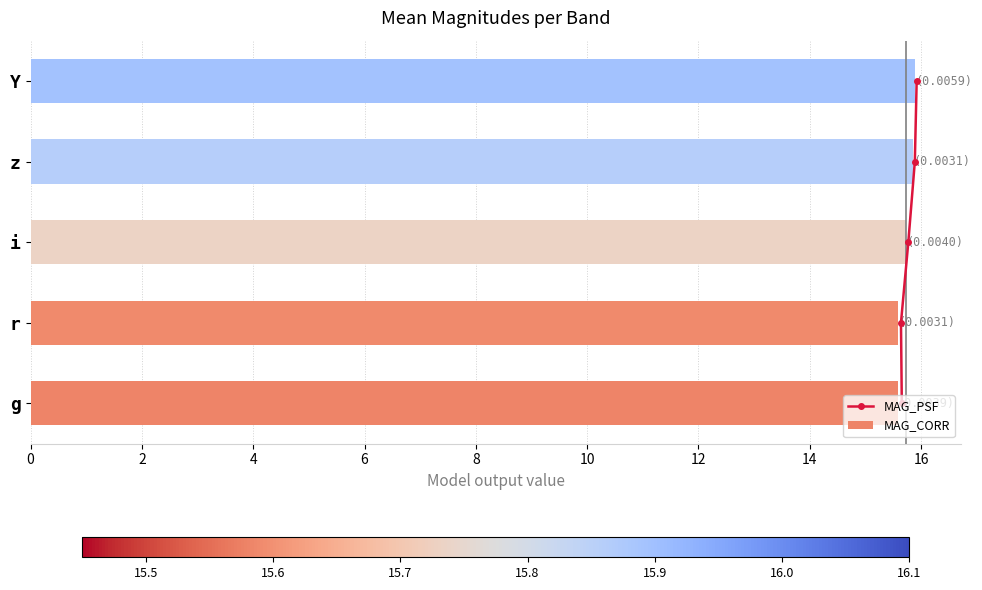

What is the value of the MAG_CORR bar at the 2nd from the left?

15.6